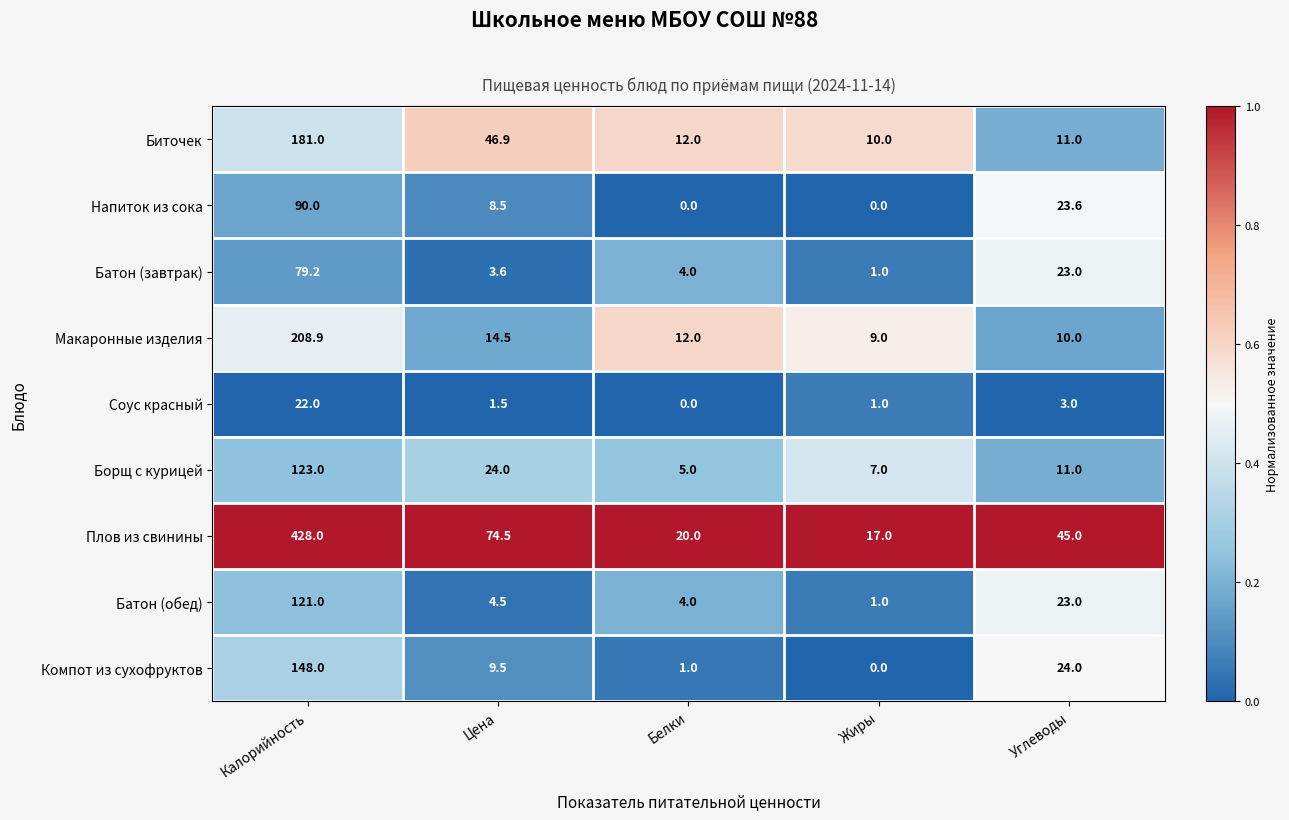

At which label does Плов из свинины reach its minimum?

Жиры